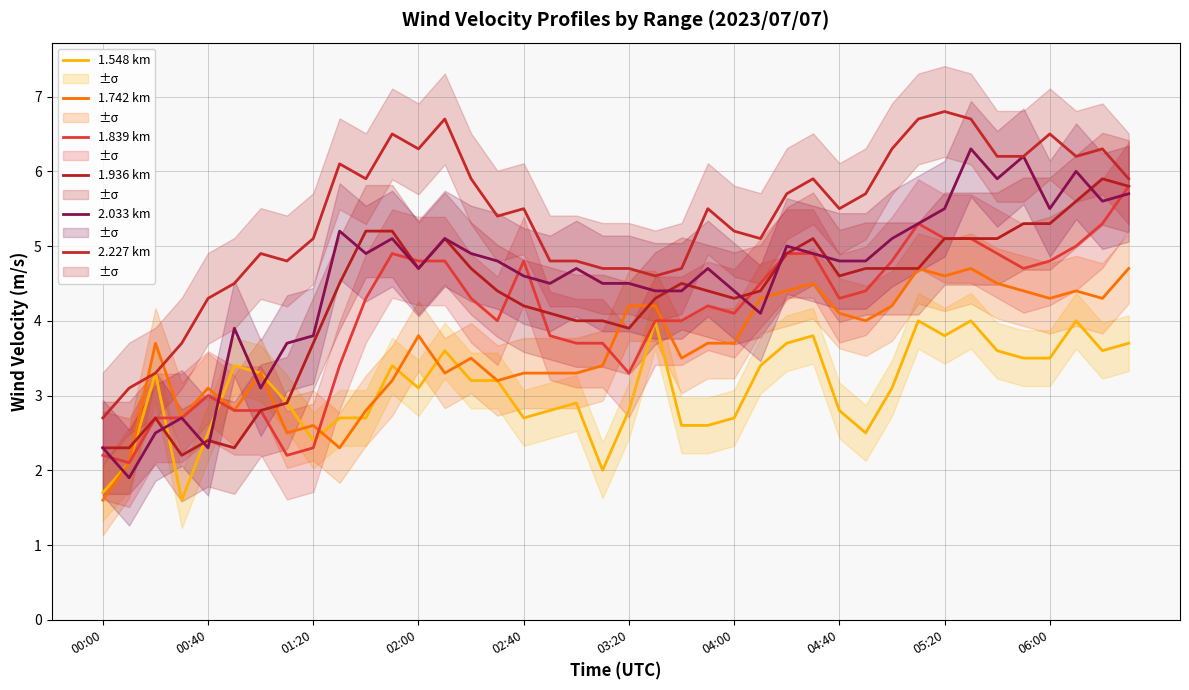

How many lines are shown in the chart?

6